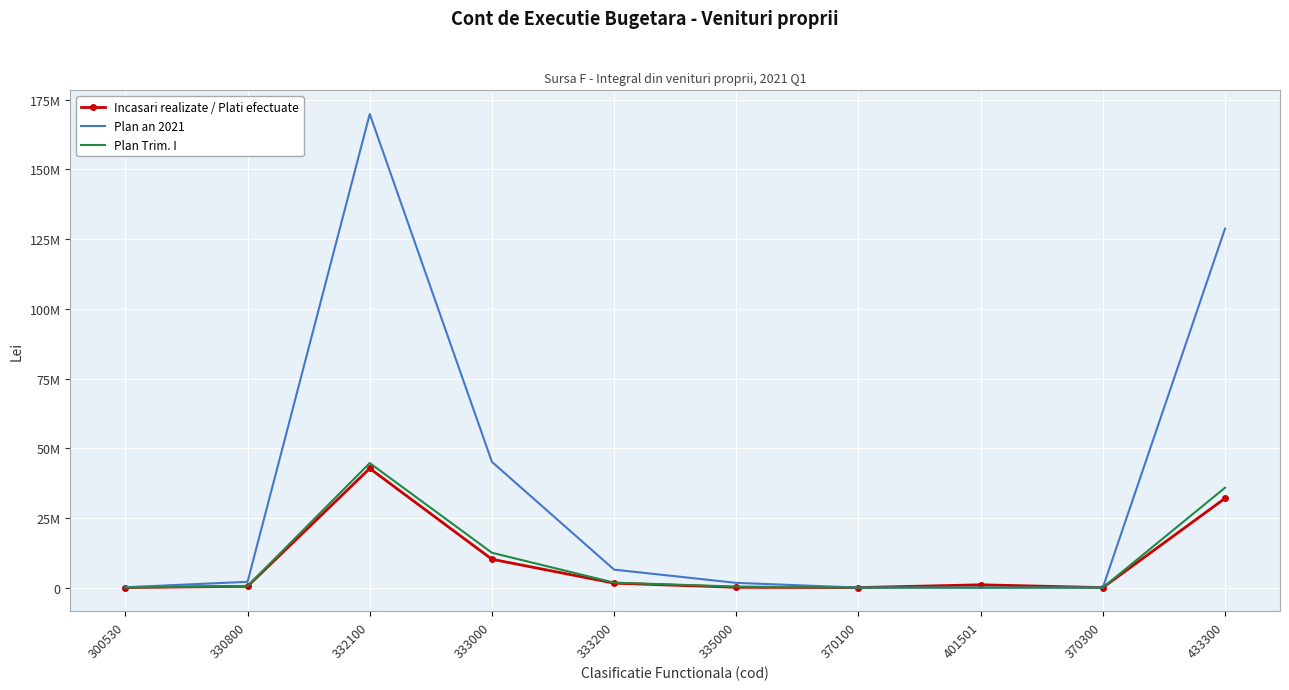

Is the value of Plan an 2021 at 333200 greater than the value of Plan Trim. I at 330800?

Yes